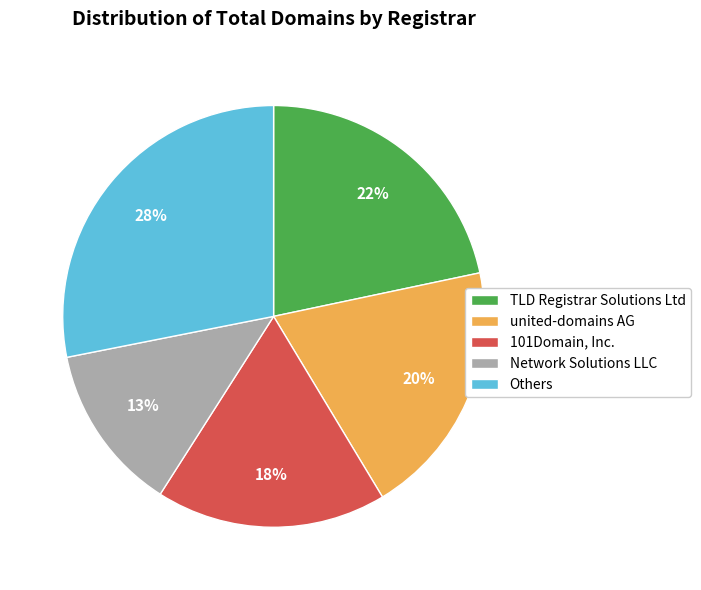

Combined, do Network Solutions LLC and united-domains AG account for over 50%?

No